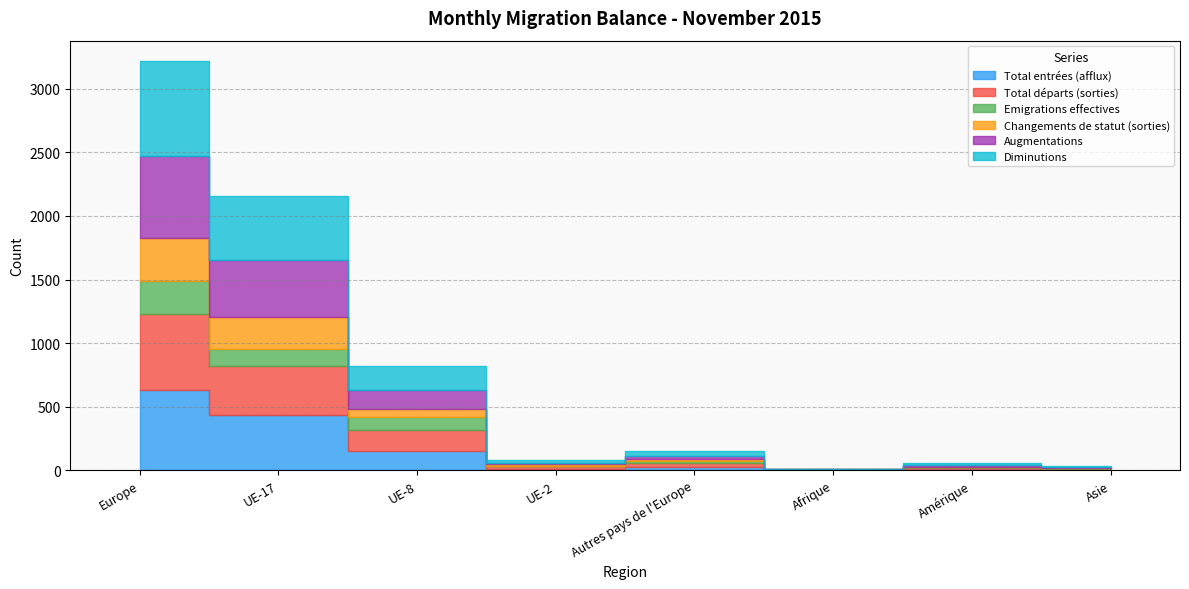

Reading right to left, extract all data points from this chart.

Total entrées (afflux): 5	13	3	27	13	149	436	631
Total départs (sorties): 7	8	2	29	17	166	384	598
Emigrations effectives: 3	5	0	14	3	105	137	261
Changements de statut (sorties): 4	3	2	15	14	61	247	337
Augmentations: 5	14	3	27	13	152	450	648
Diminutions: 9	13	3	36	20	185	500	743